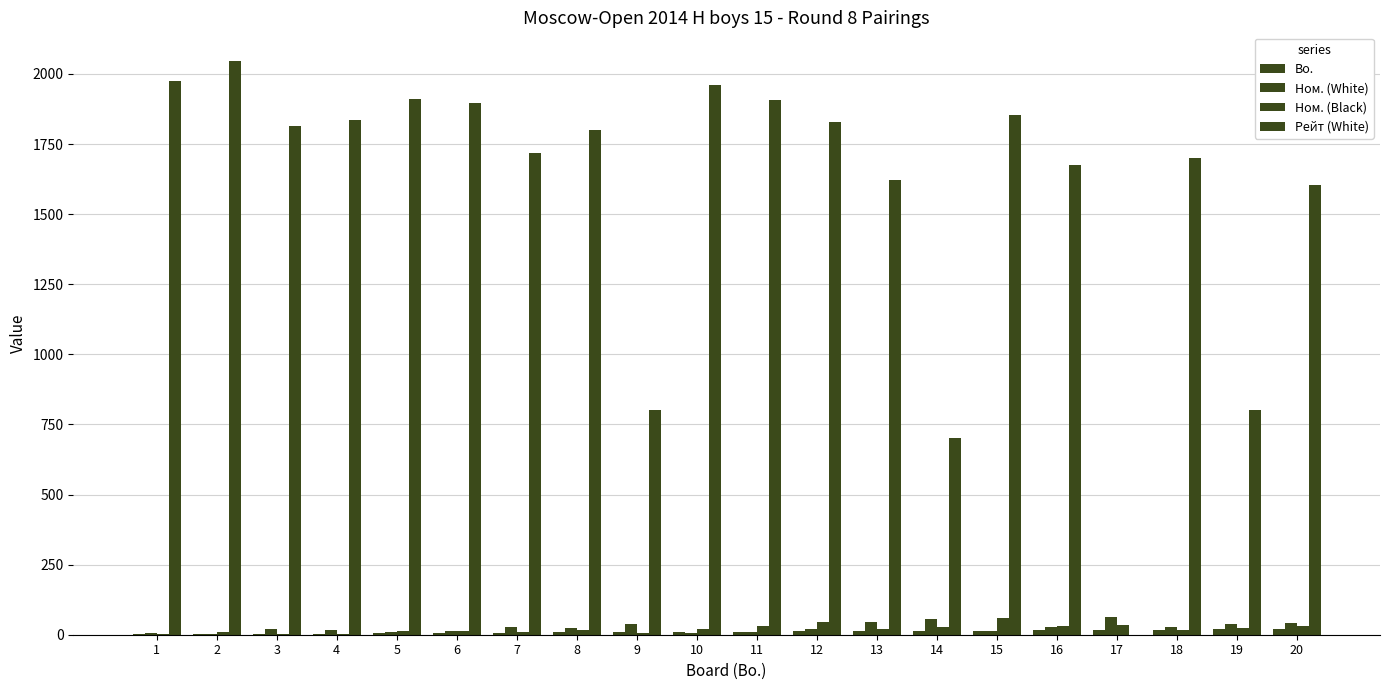

Count the number of data series in this chart.

4